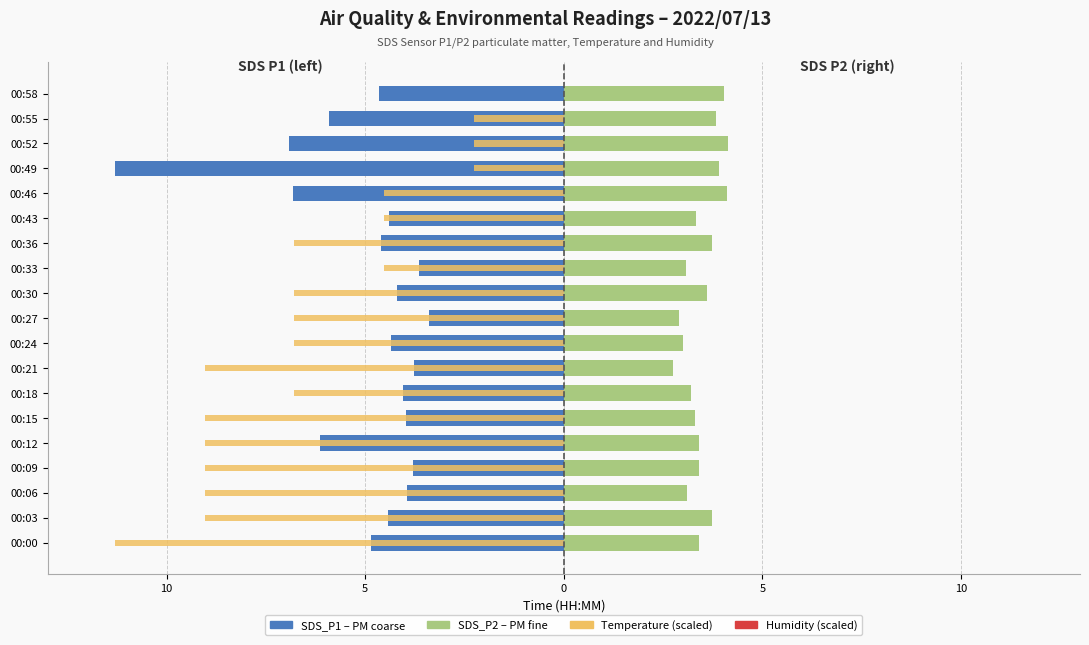

What is the average value of the Temp series?

-6.3